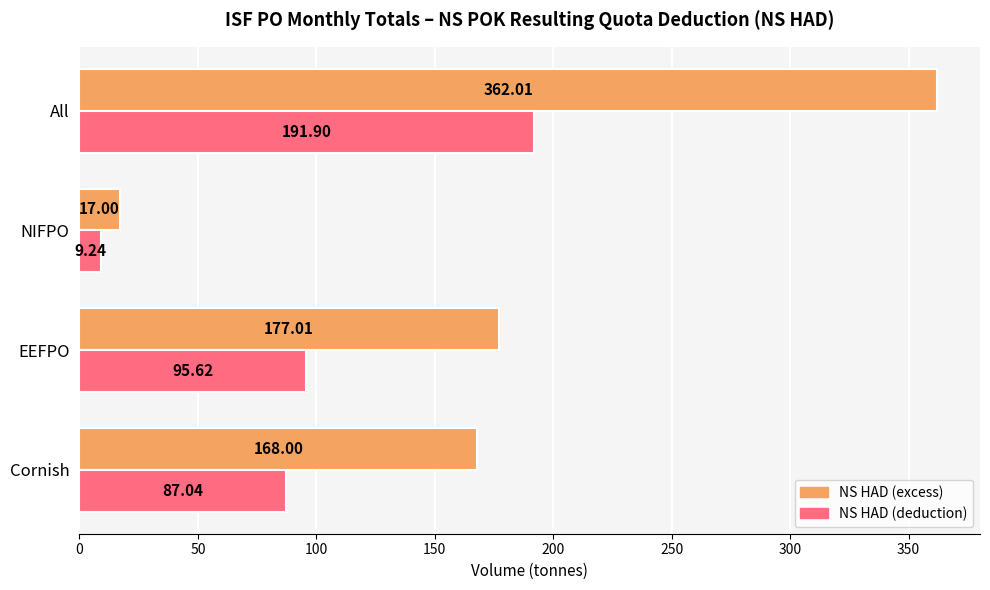

List the labels in order of NS HAD (excess) value, smallest first.

NIFPO, Cornish, EEFPO, All